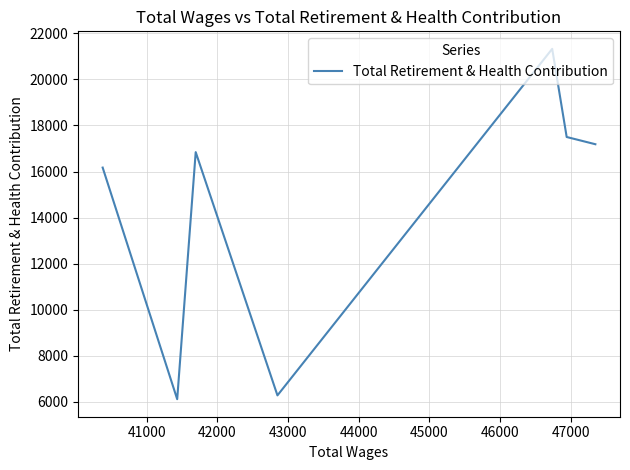

How many points are lower than both their immediate neighbors (excluding endpoints)?

2